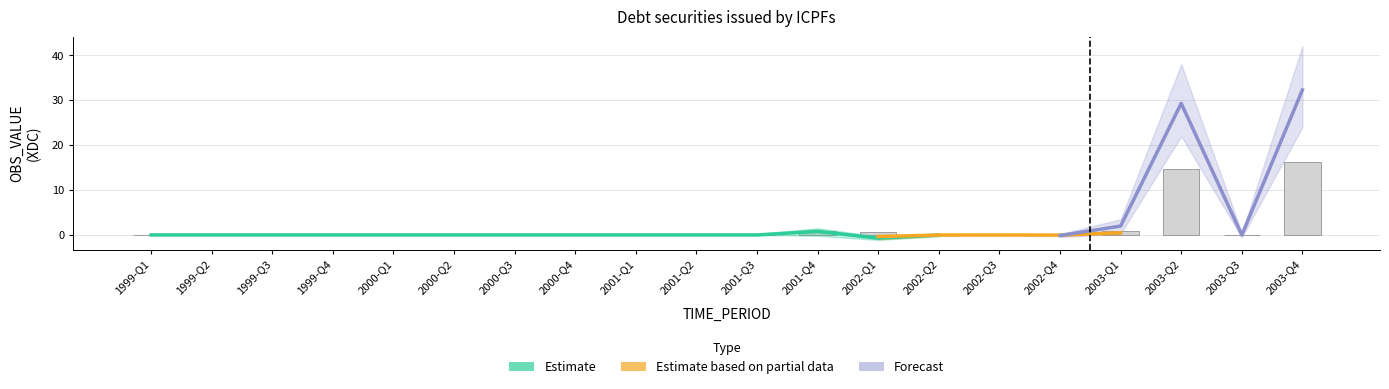

At which category is the sum across all series the highest?

2003-Q4